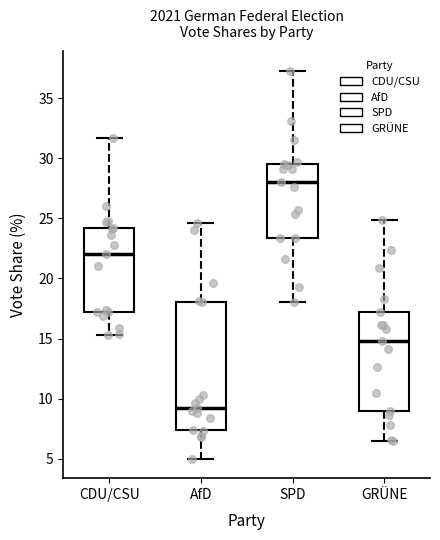

Which box is the tallest, from its lower edge to its upper edge?

AfD